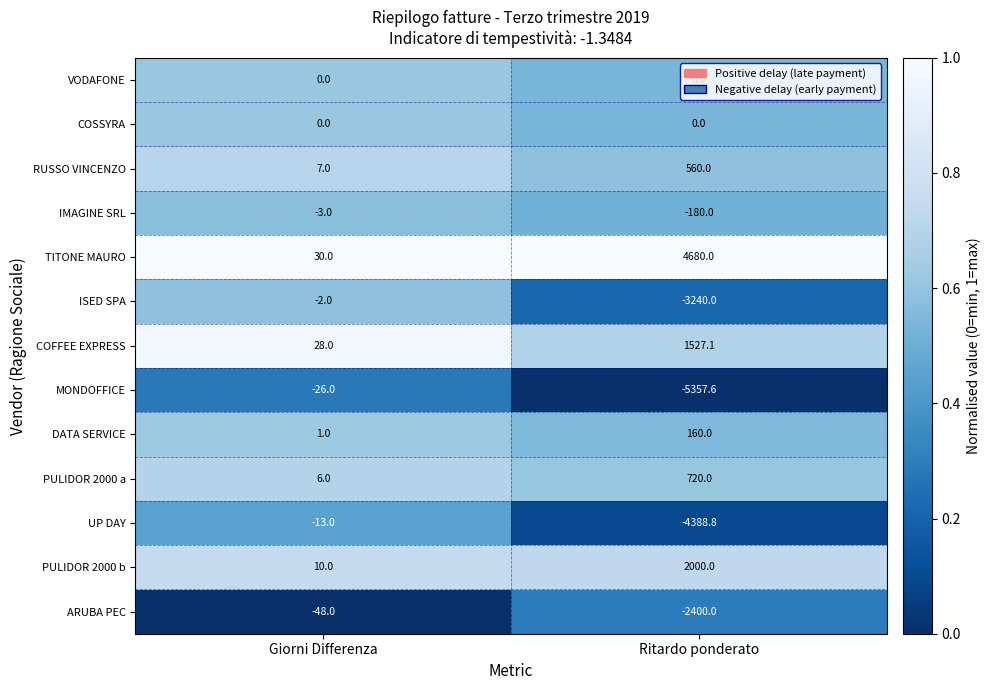

Where is MONDOFFICE nearest to the value -2691?

Giorni Differenza